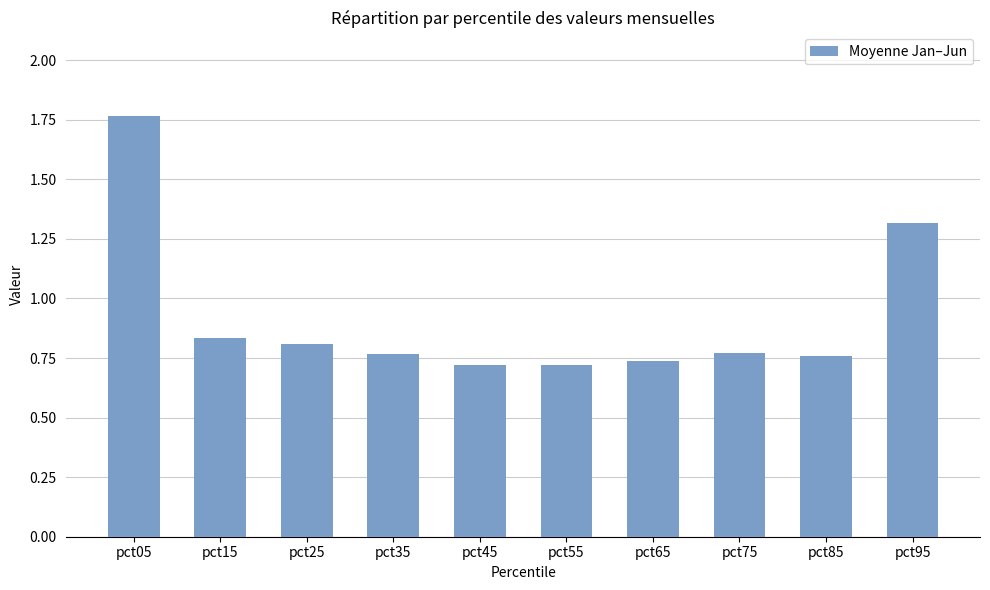

Is it true that the value at pct55 is 0.7?

True